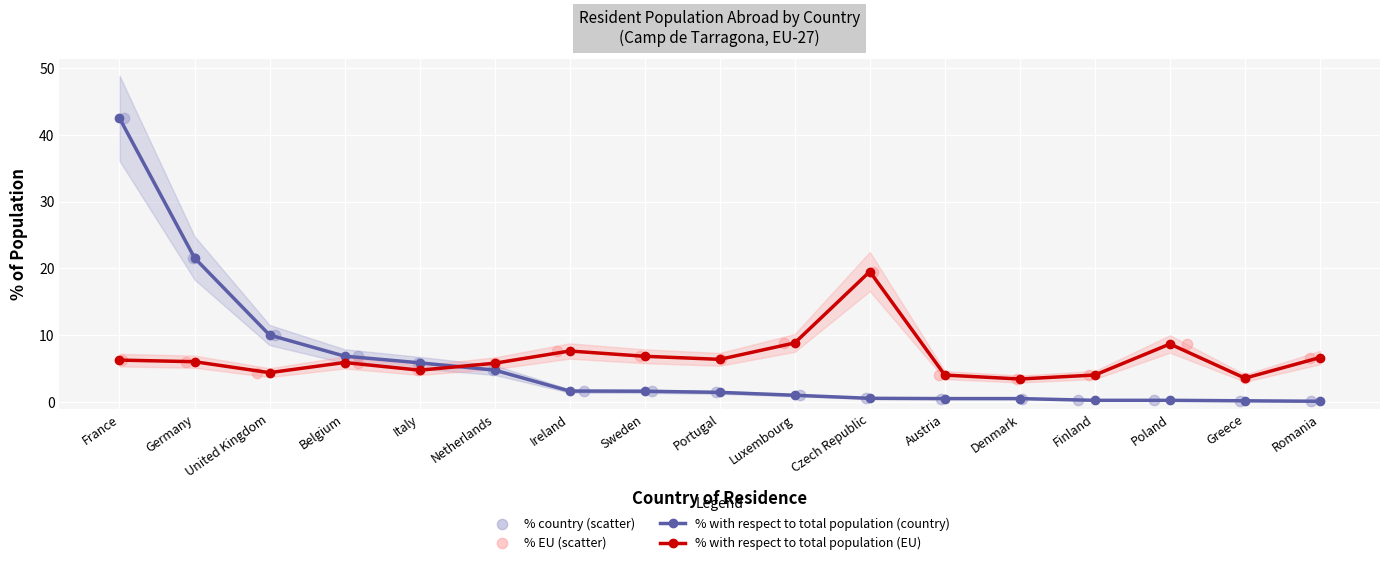

Which series reaches the minimum Y coordinate?

% with respect to total population (country)